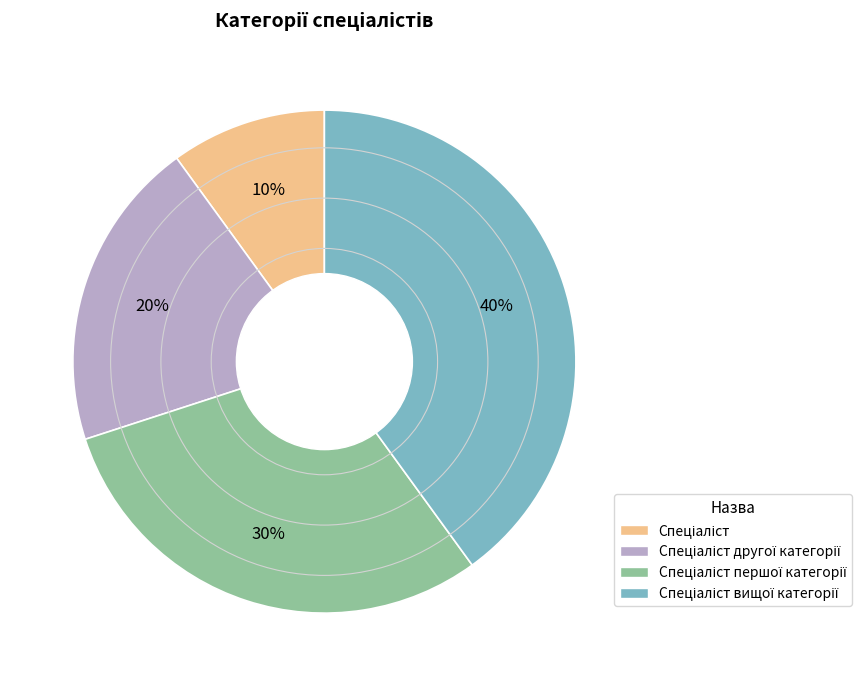

To the nearest percent, what is the difference between the largest and smallest slice percentages?

30%